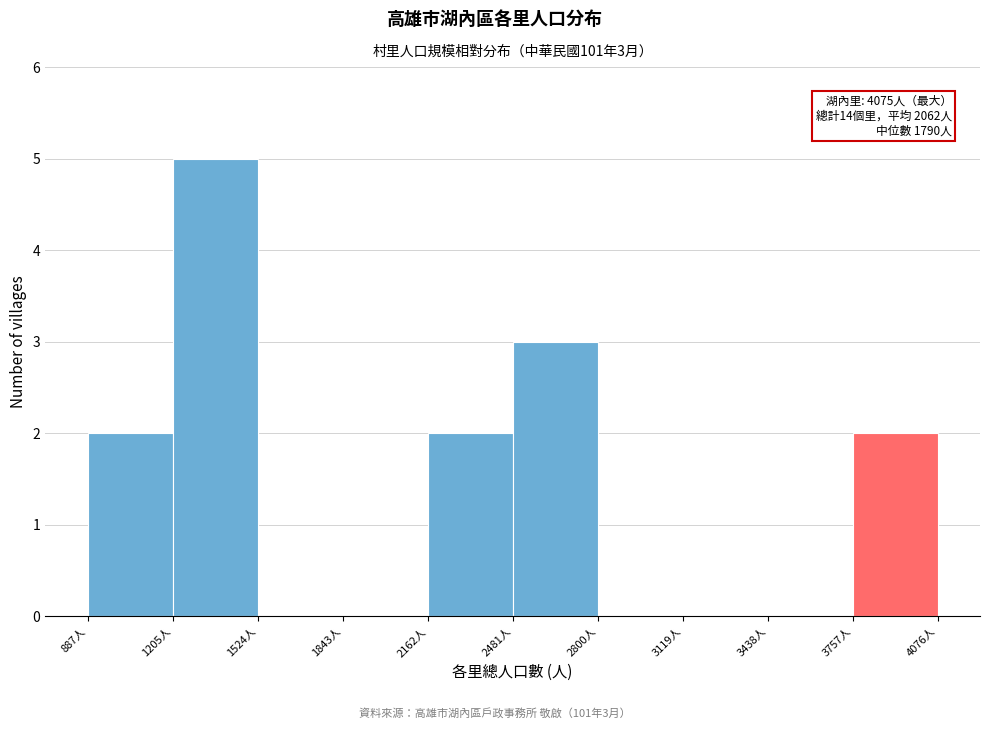

Over which range of the x-axis is the bar tallest?

1200 to 1500